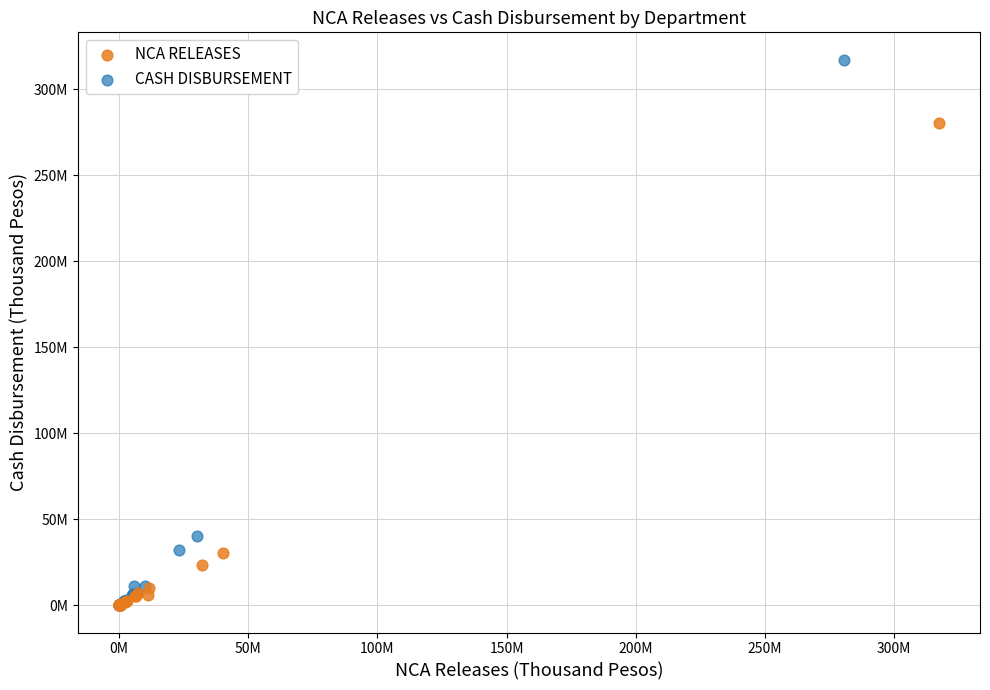

What are all the series names shown in the legend?

NCA RELEASES, CASH DISBURSEMENT